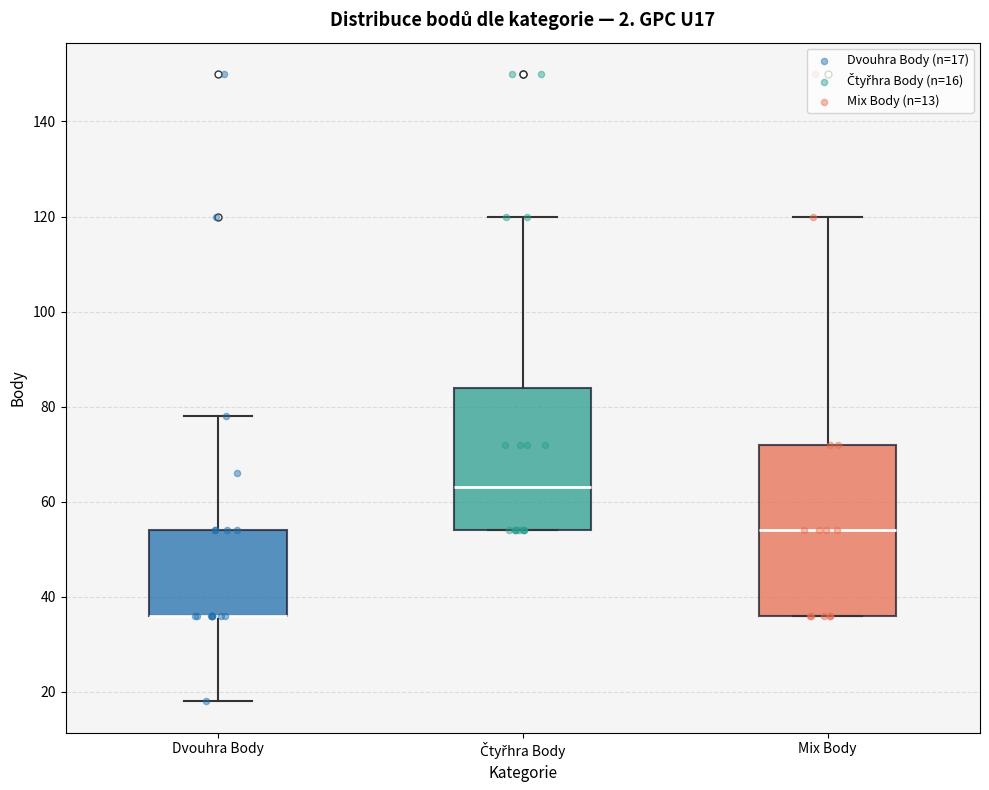

Where is the upper edge of the box for Mix Body on the y-axis? The values are not printed on the chart, so give them approximately, as read against the axis.

72